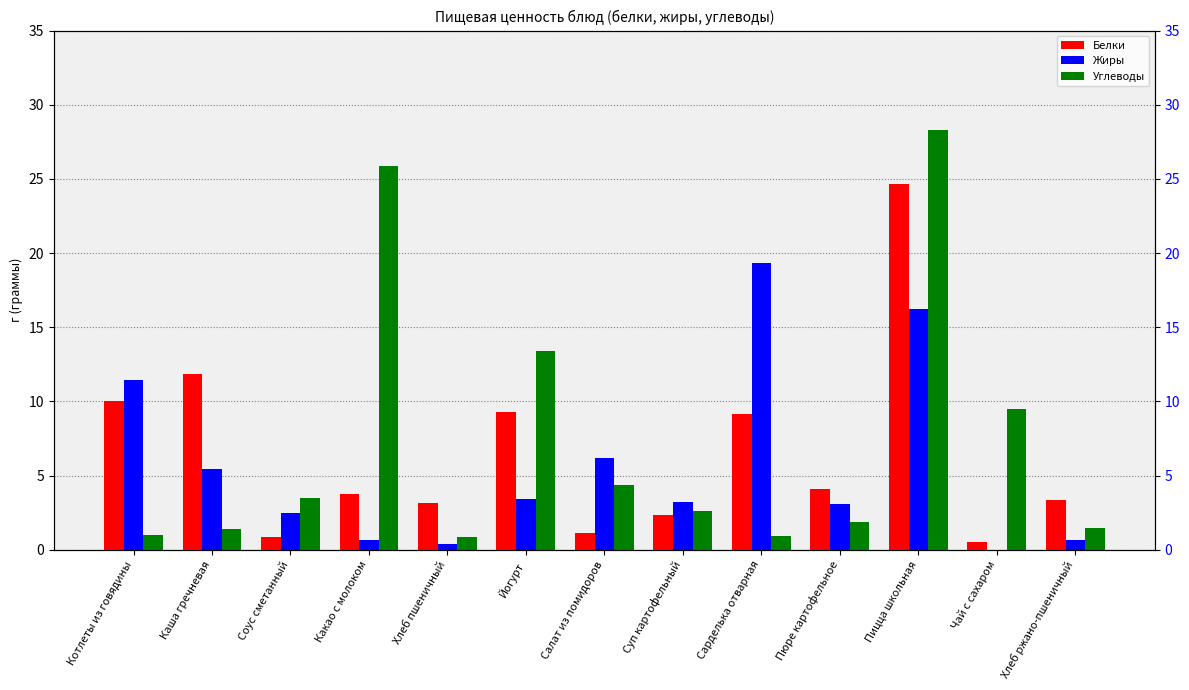

Does the chart contain stacked bars?

No